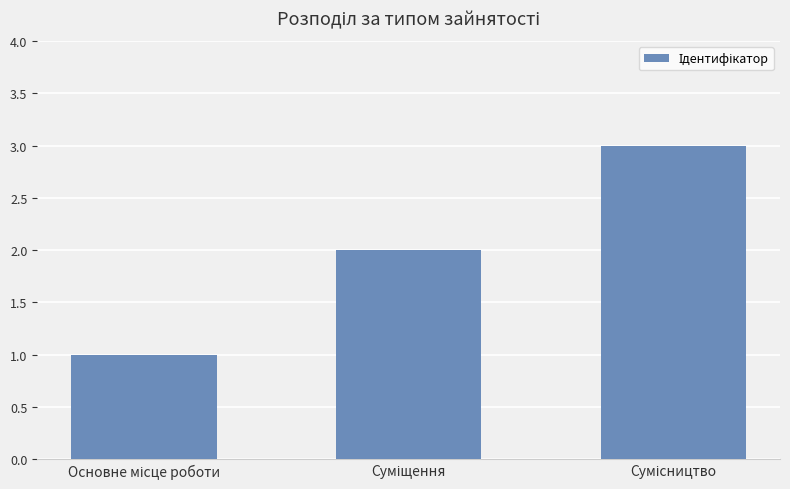

How many series are shown in this chart?

1